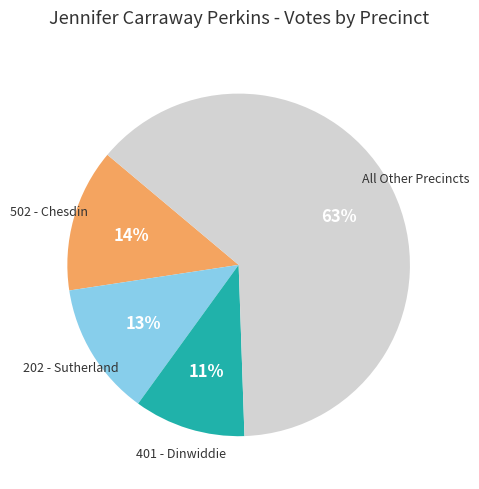

To the nearest percent, what is the average slice percentage?

25%